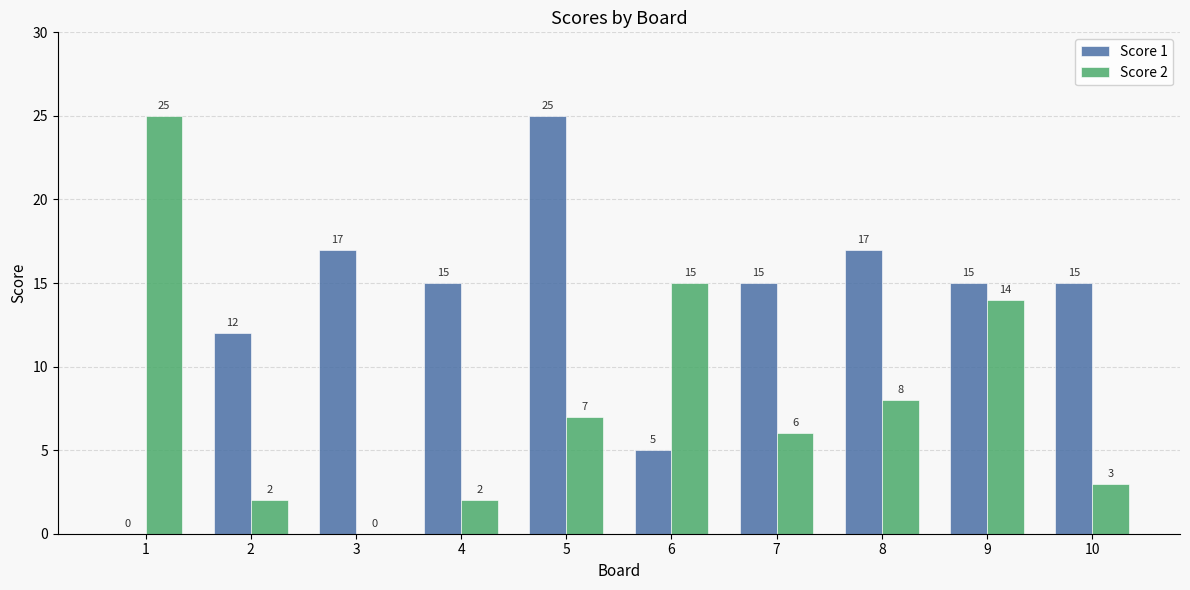

Where does the Score 2 series first go above 7?

1